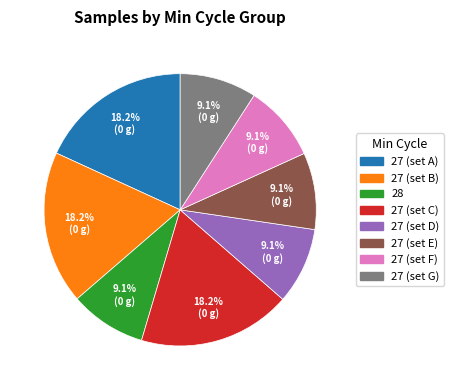

Is there any slice that represents more than half of the pie?

No